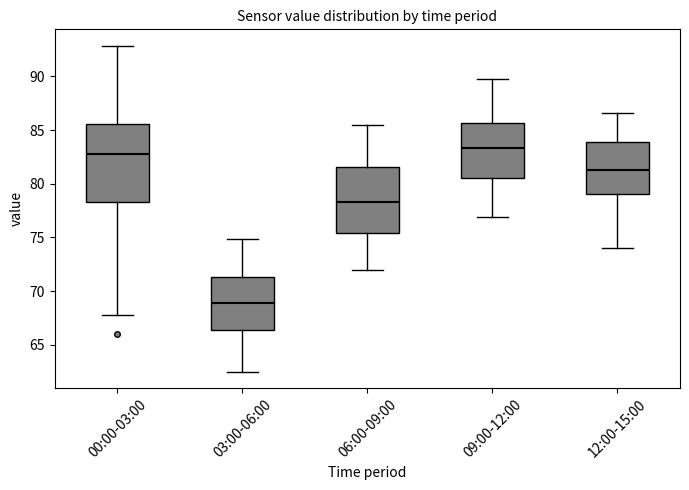

Which box is the tallest, from its lower edge to its upper edge?

00:00-03:00